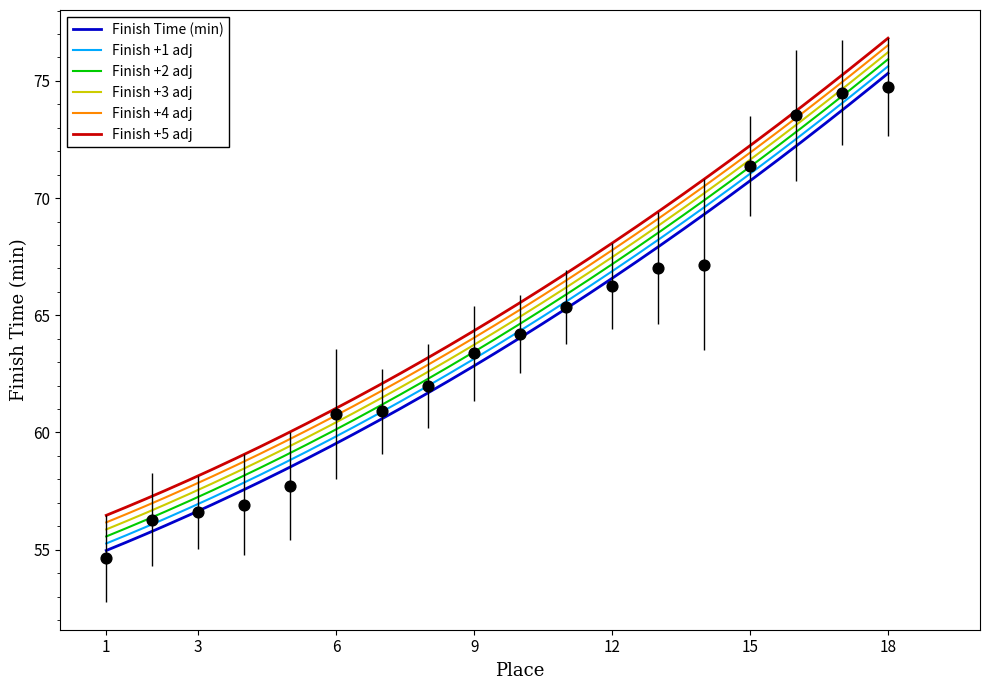

Between 17 and 2, which is larger?

17